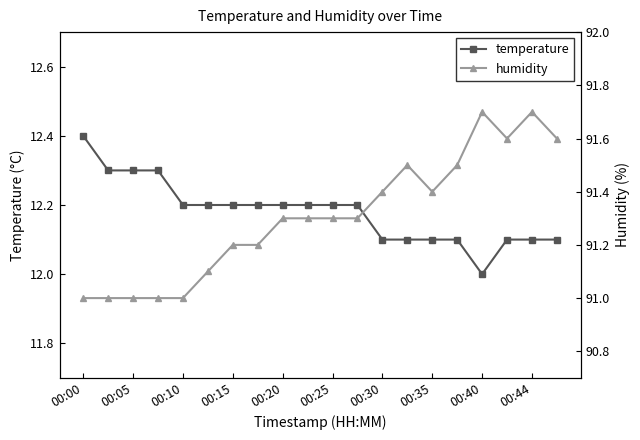

The value of temperature at 00:30 is 19.5. True or false?

False